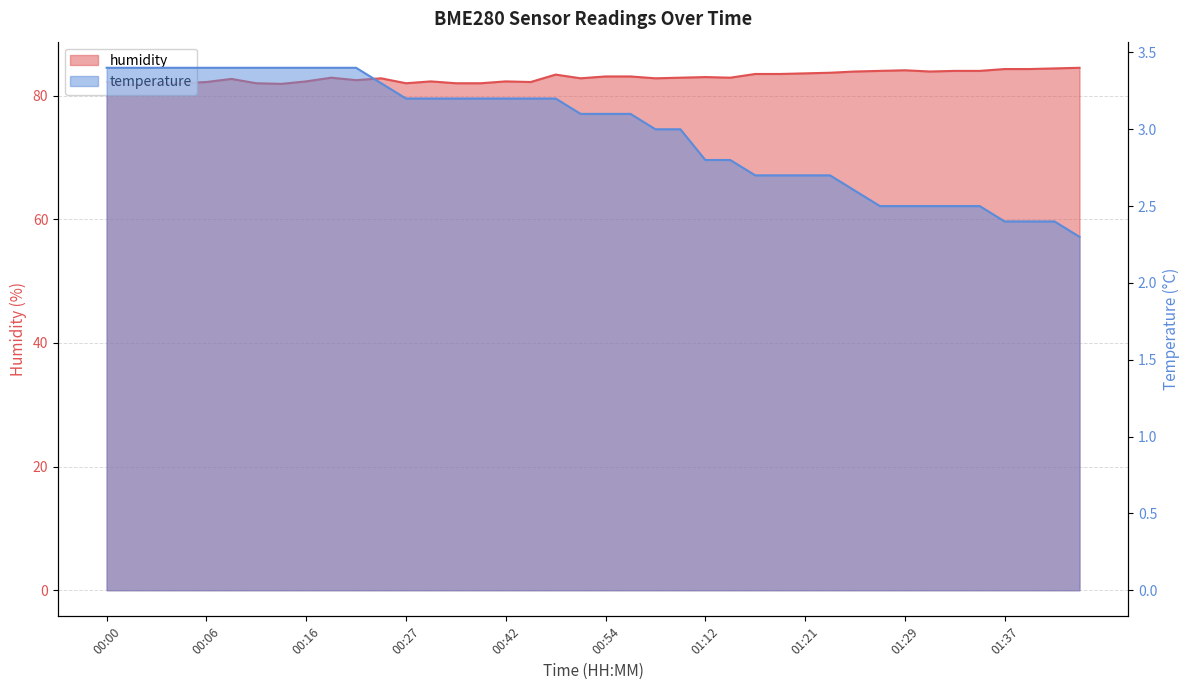

List the series in order of their peak value, lowest first.

temperature, humidity